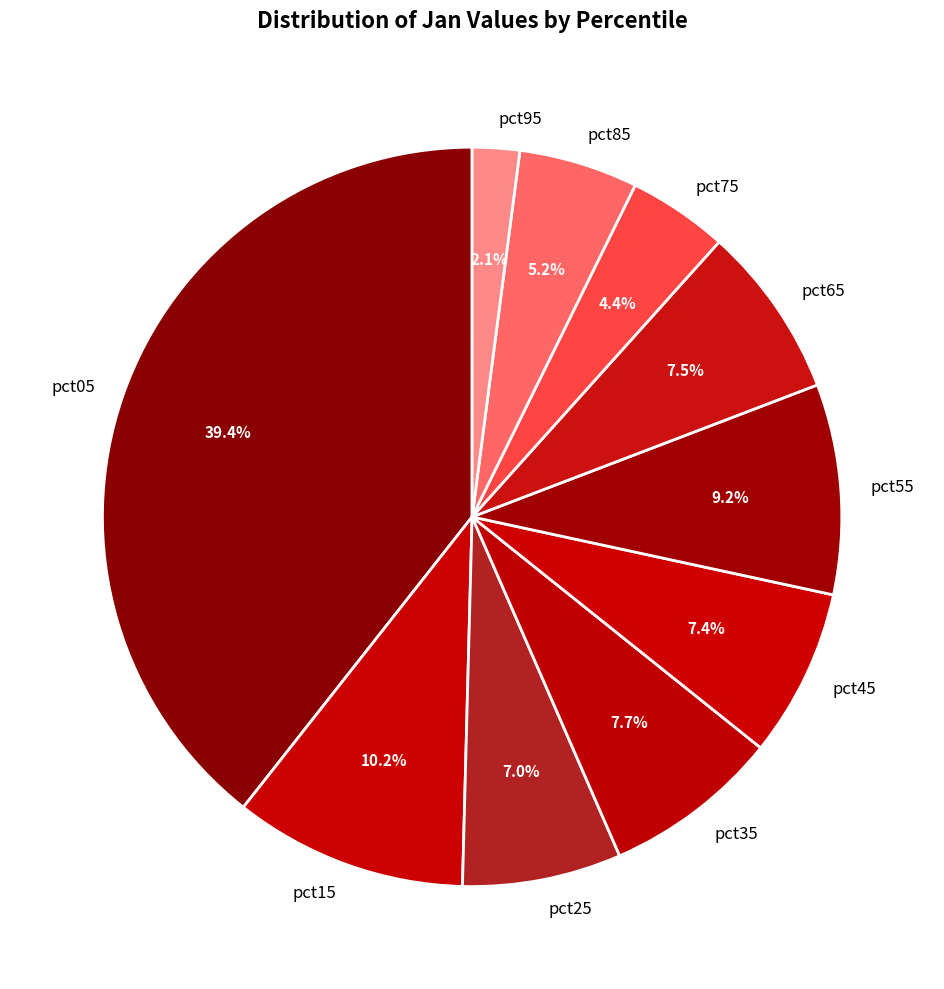

To the nearest percent, what is the combined percentage of pct45 and pct95?

9%